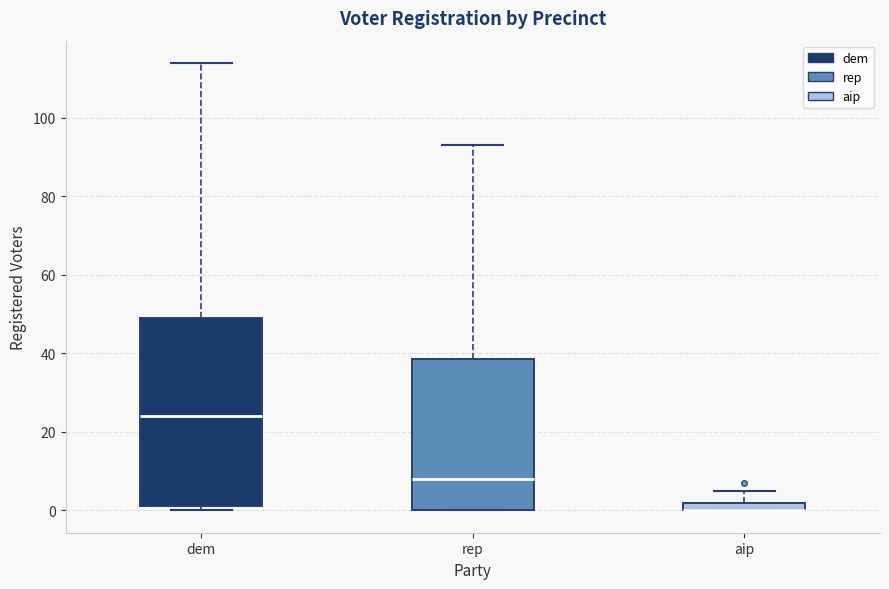

Which box is the tallest, from its lower edge to its upper edge?

dem